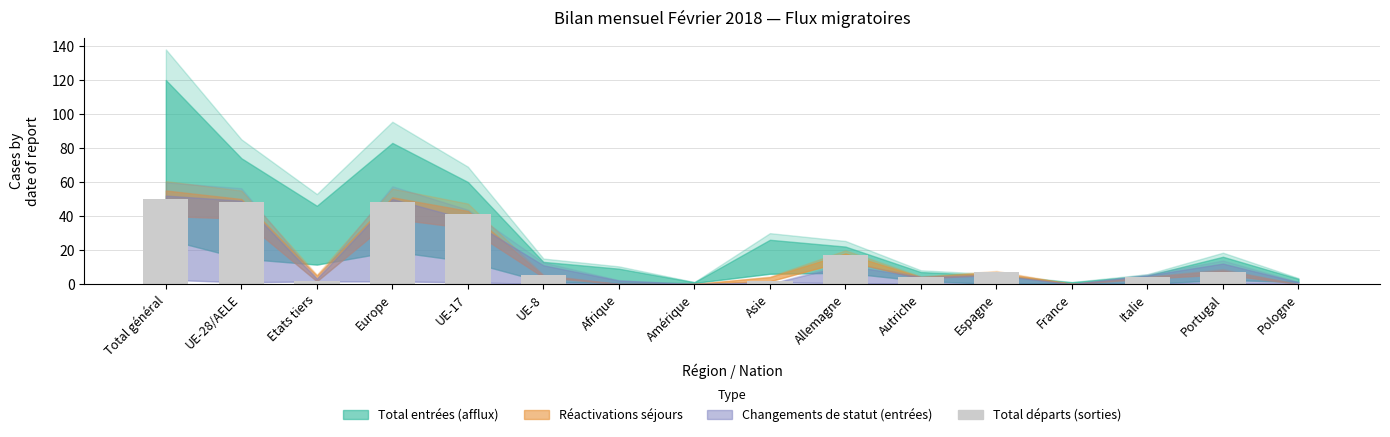

Reading left to right, list all the values displayed in this chart.

50	48	2	48	41	5	0	0	2	17	4	7	0	4	7	0